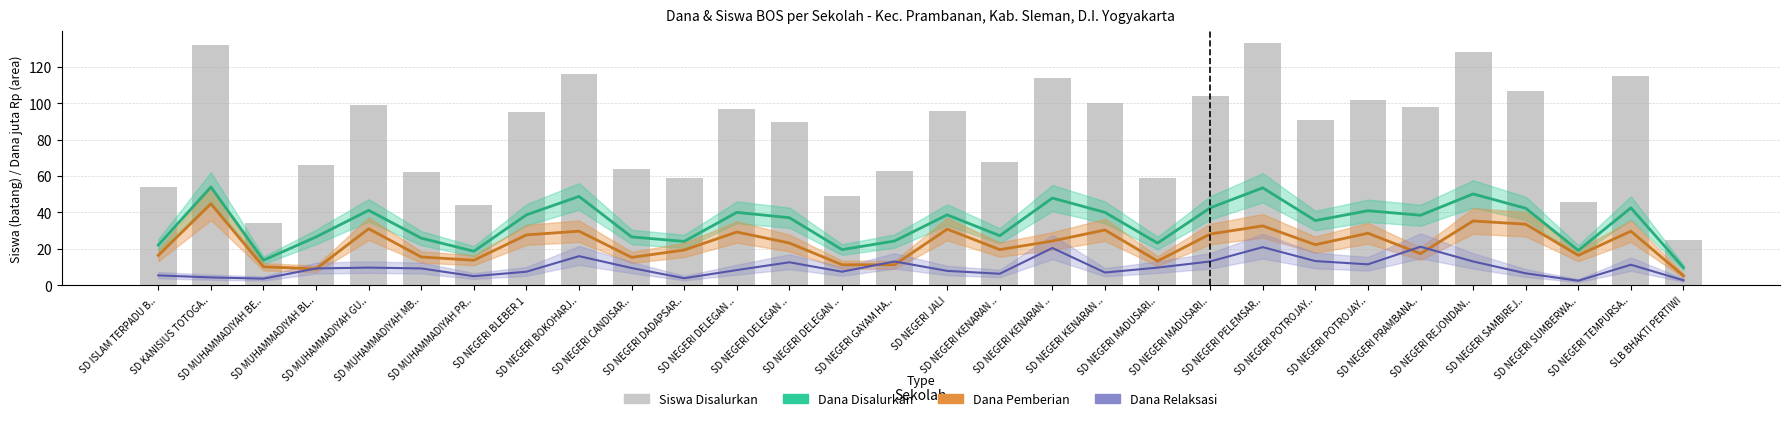

Is it true that Dana Disalurkan (juta) equals 22.6 at SD NEGERI DELEGAN ..?

False